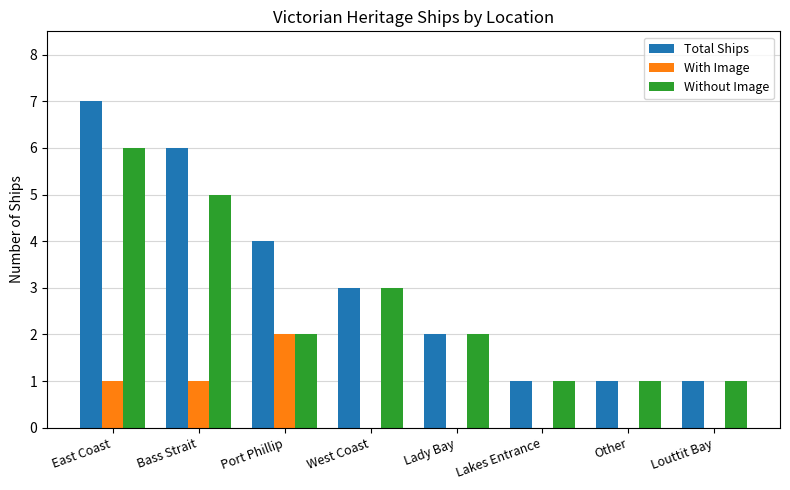

What is the sum of the Total Ships values at Port Phillip and West Coast?

7